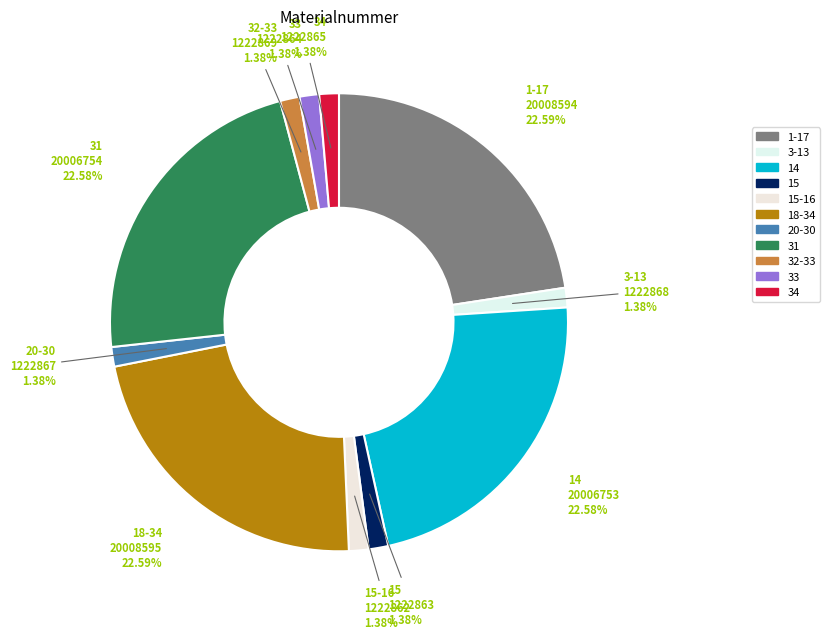

How many slices are in this pie chart?

11